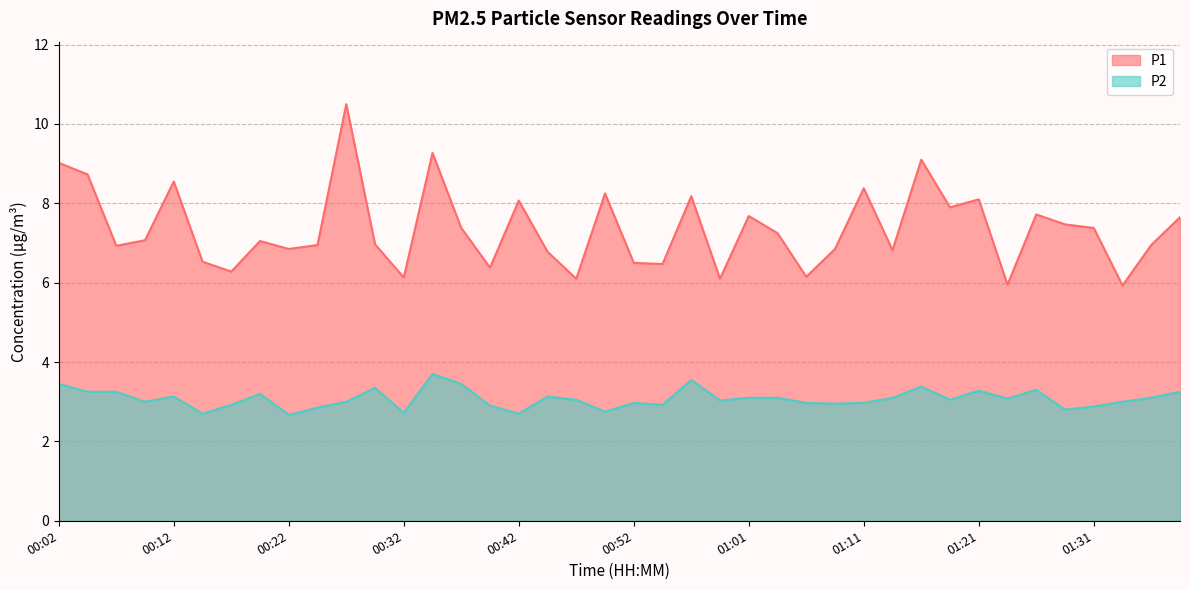

Is it true that P1 equals 9.3 at 01:23?

False